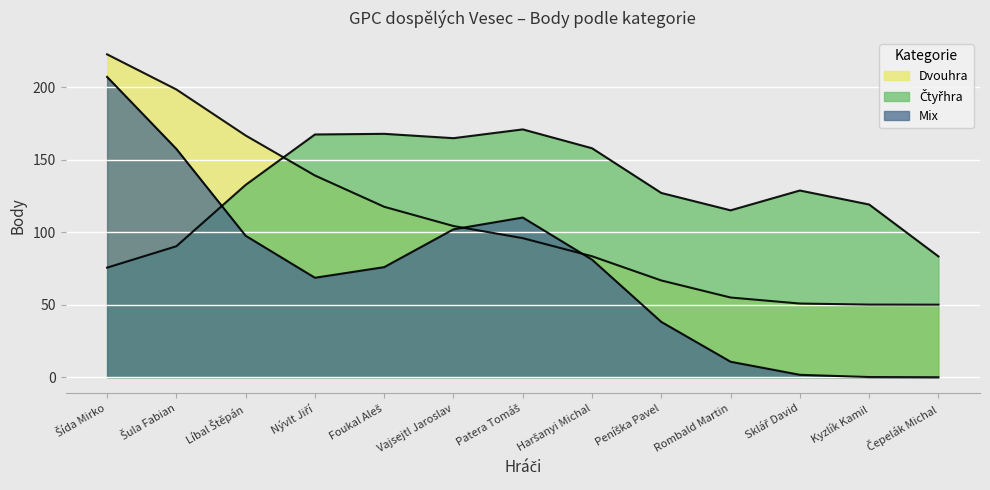

Is the value of Dvouhra at Foukal Aleš greater than the value of Mix at Sklář David?

Yes